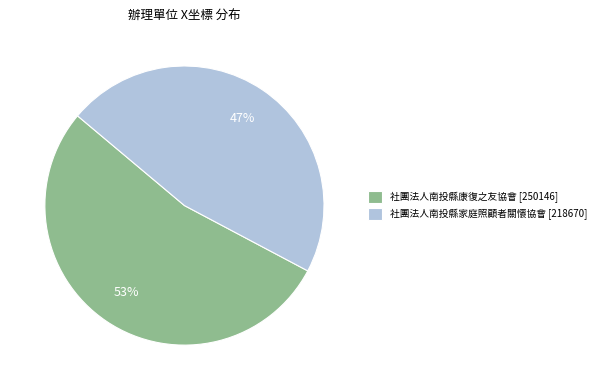

Which category has the biggest portion of the pie?

社團法人南投縣康復之友協會